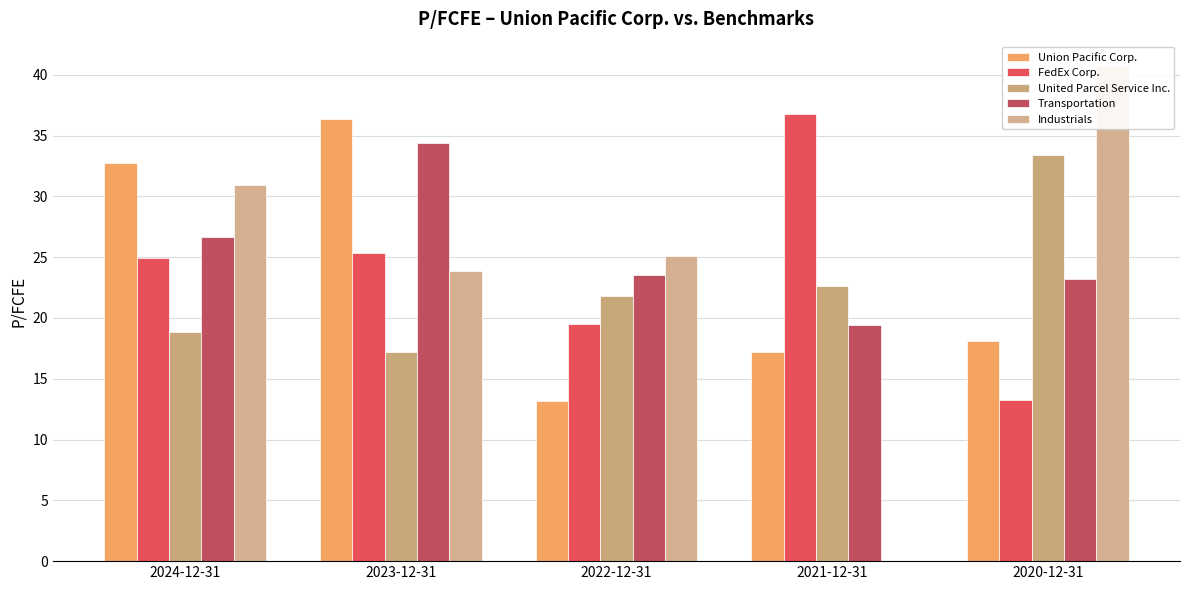

At which label does FedEx Corp. reach its minimum?

2020-12-31